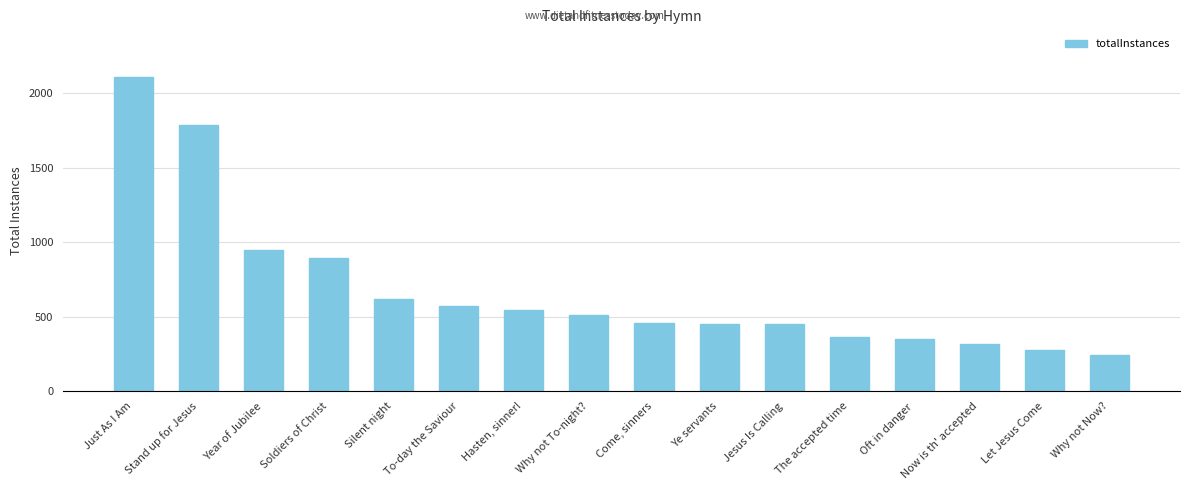

The value at Now is th' accepted is 315. True or false?

True